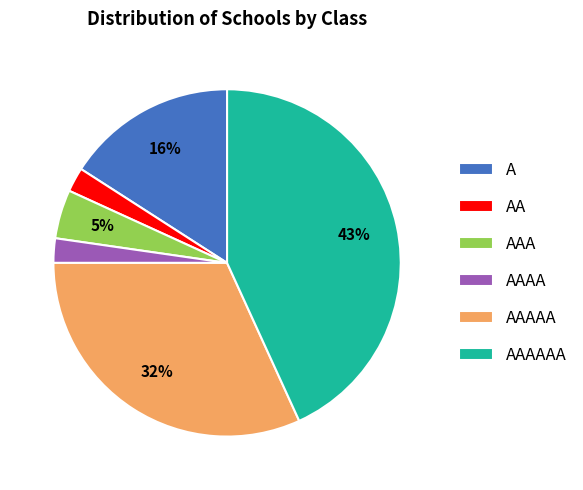

Does AAAAA represent more than half of the total?

No